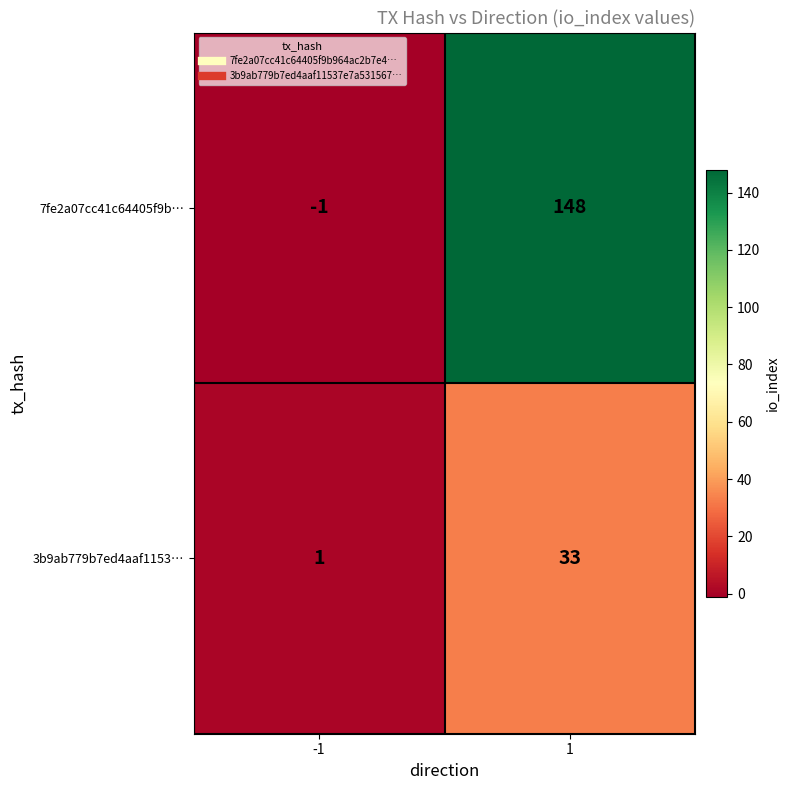

Reading left to right, what are all the values shown in this chart?

7fe2a07cc41c64405f9b…: -1	148
3b9ab779b7ed4aaf1153…: 1	33